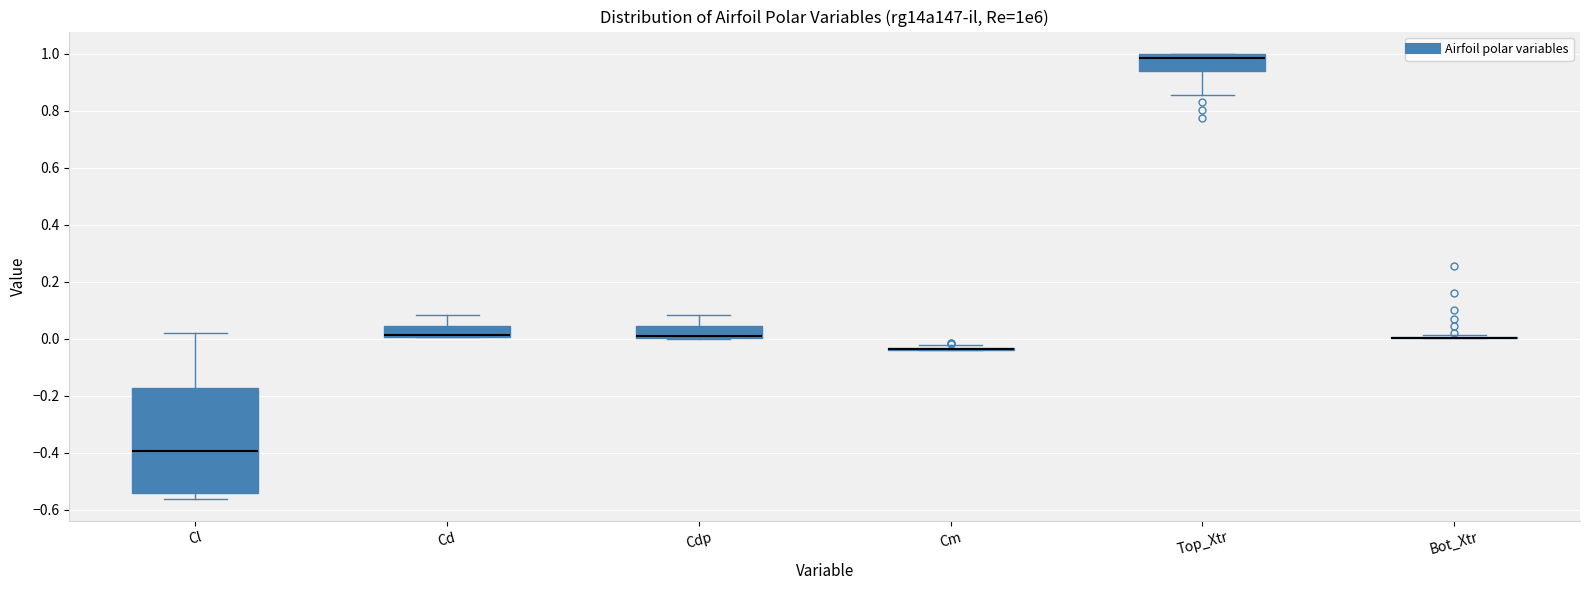

Where is the upper edge of the box for Top_Xtr on the y-axis? The values are not printed on the chart, so give them approximately, as read against the axis.

1.00